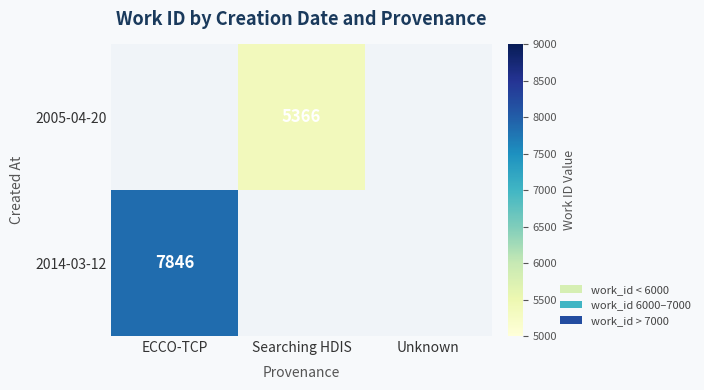

Which category has the highest value across all series?

ECCO-TCP